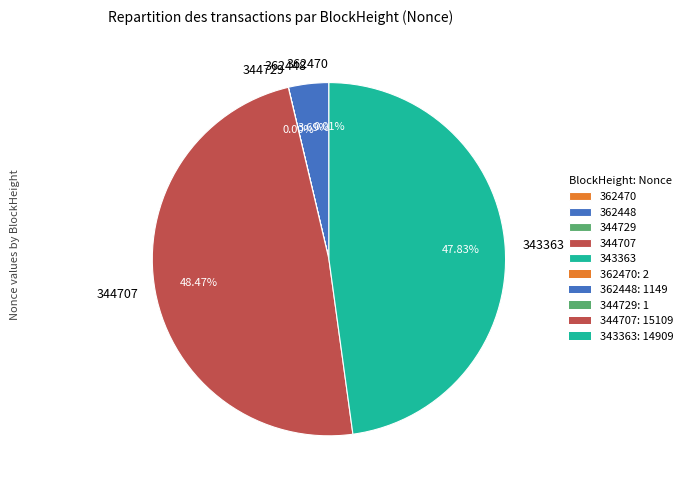

Approximately how many times larger is the value at 344707 compared to 343363?

1.0